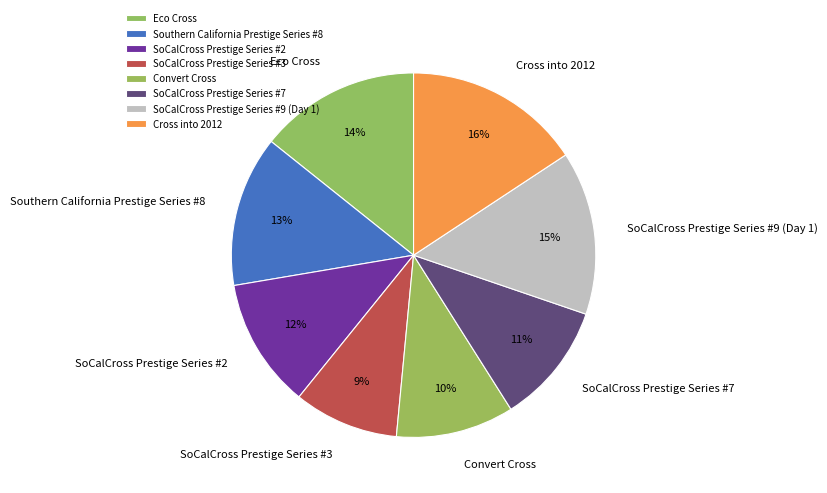

True or false: Convert Cross accounts for 1% of the total.

False